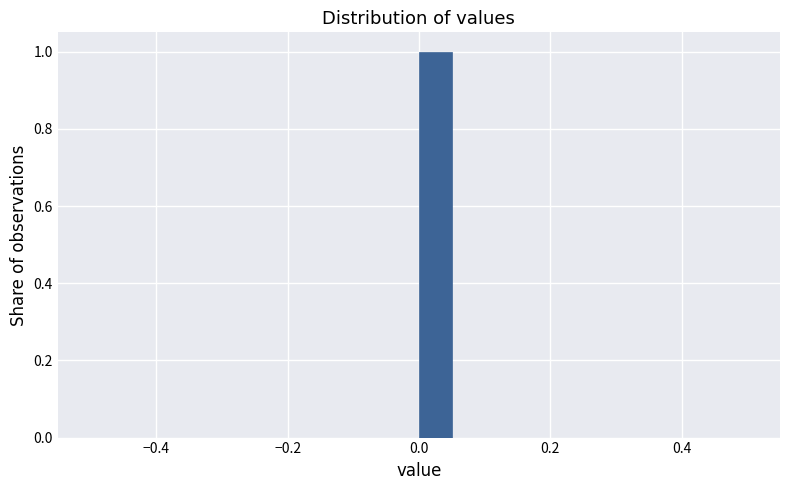

Around what value on the x-axis is the tallest bar? Give the approximate position of its centre, as read against the axis.

0.02